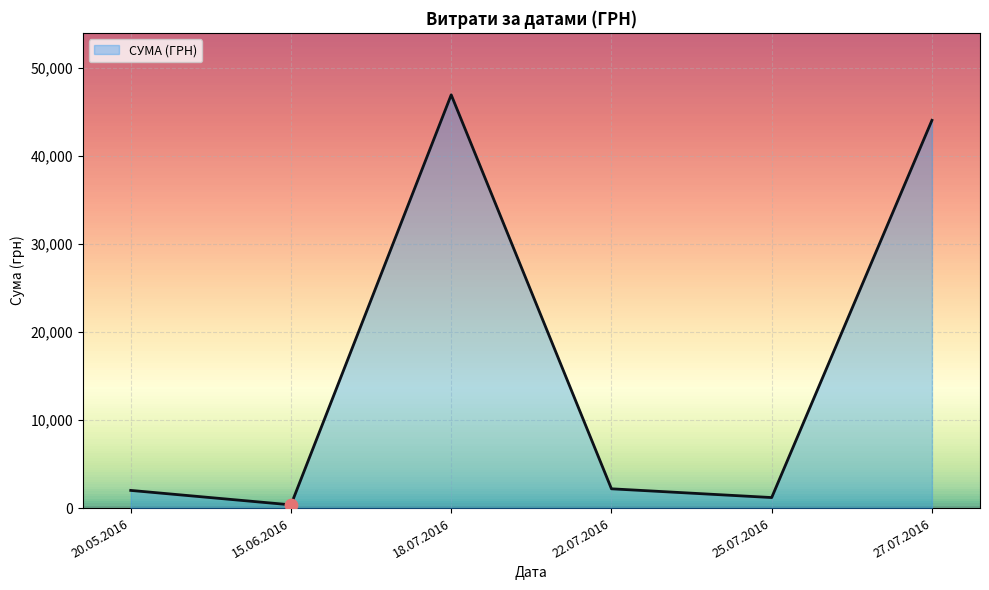

Between 22.07.2016 and 27.07.2016, which is larger?

27.07.2016